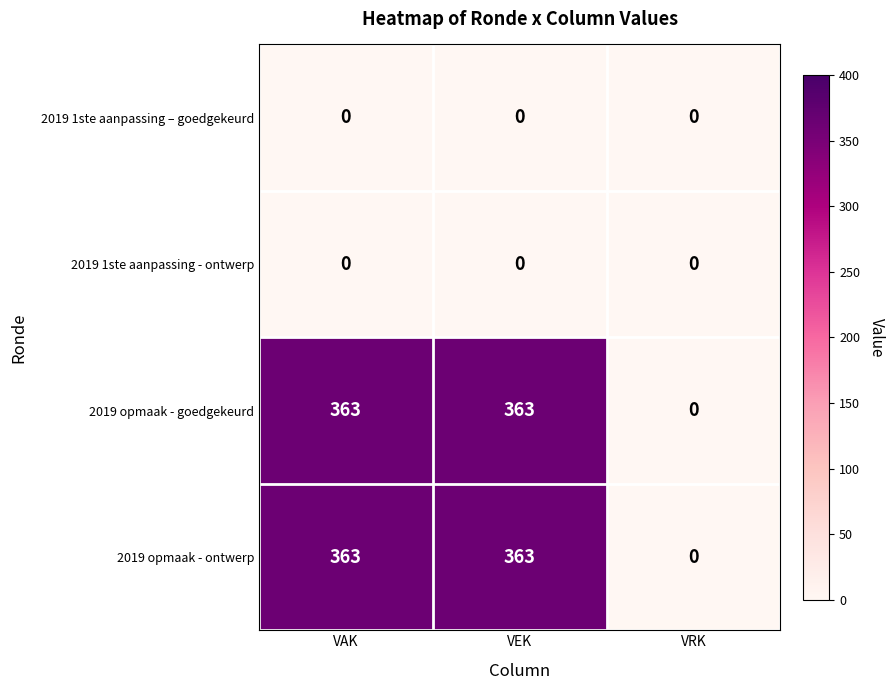

Reading left to right, what are all the values shown in this chart?

2019 1ste aanpassing – goedgekeurd: 0	0	0
2019 1ste aanpassing - ontwerp: 0	0	0
2019 opmaak - goedgekeurd: 363	363	0
2019 opmaak - ontwerp: 363	363	0